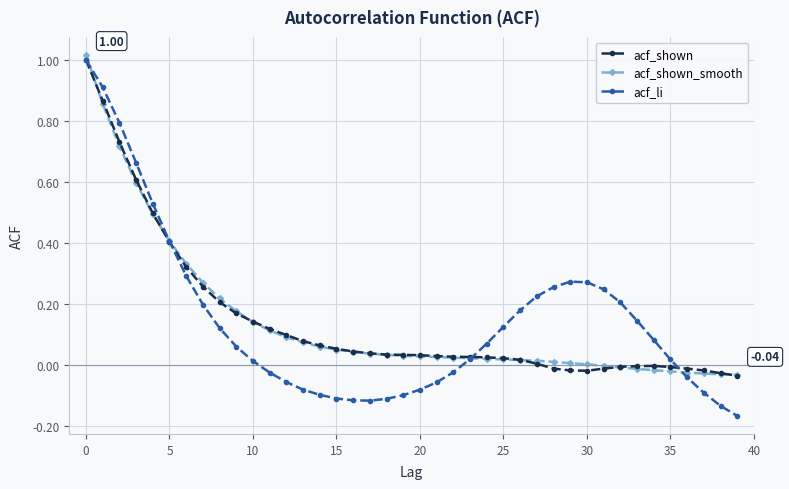

Which series has the largest range (max minus min)?

acf_li